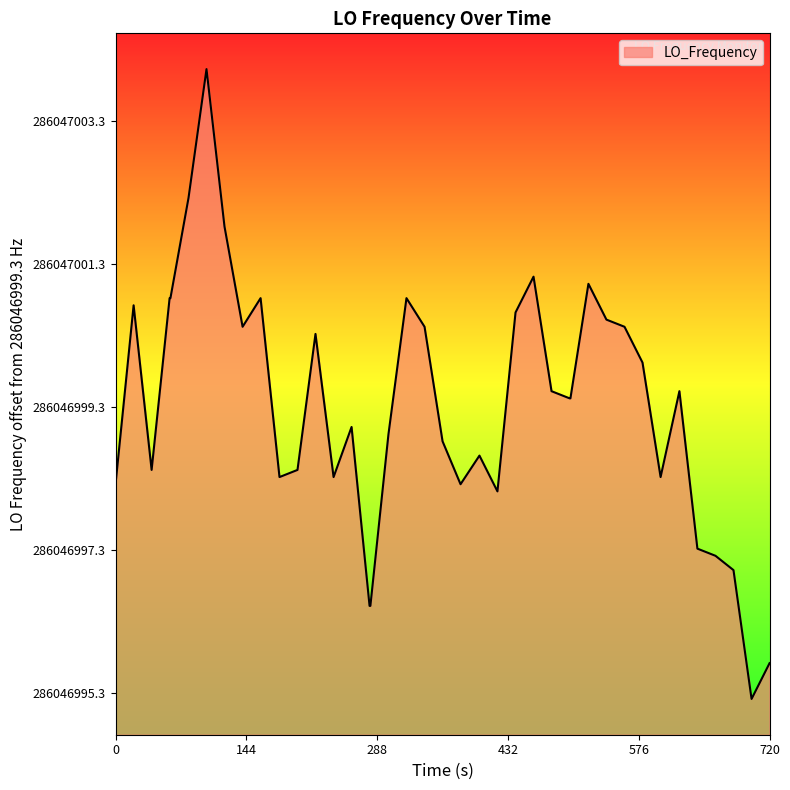

How many series are shown in this chart?

1